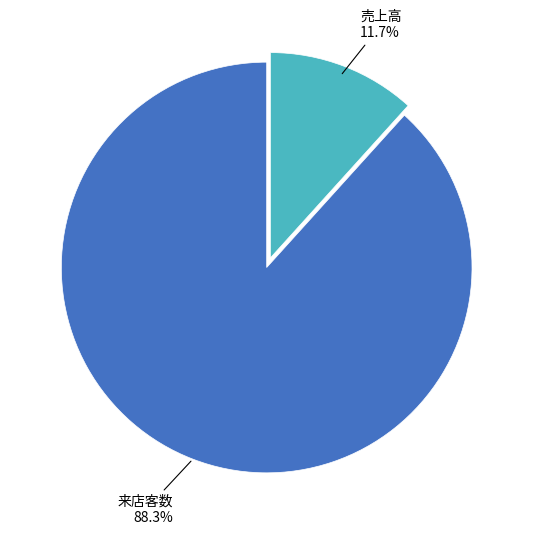

Rank the categories by value from lowest to highest.

売上高, 来店客数